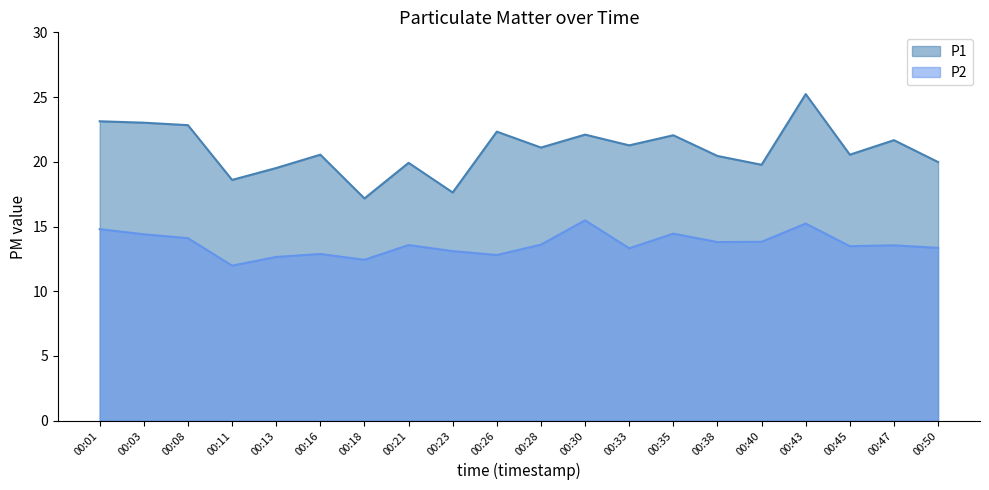

What are all the series names shown in the legend?

P1, P2